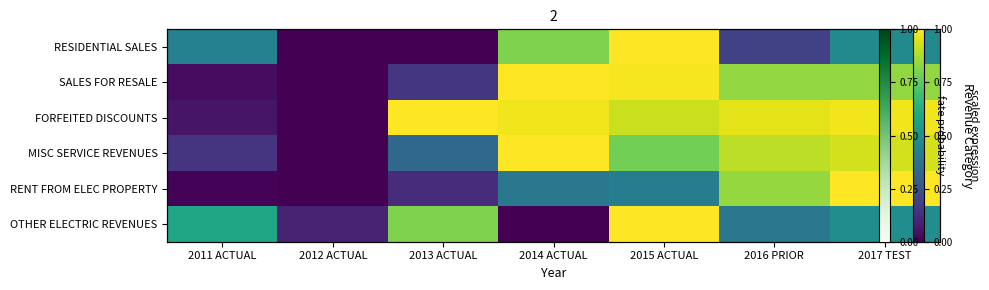

What is the difference between the maximum and second lowest values in the RESIDENTIAL SALES series?

1.0